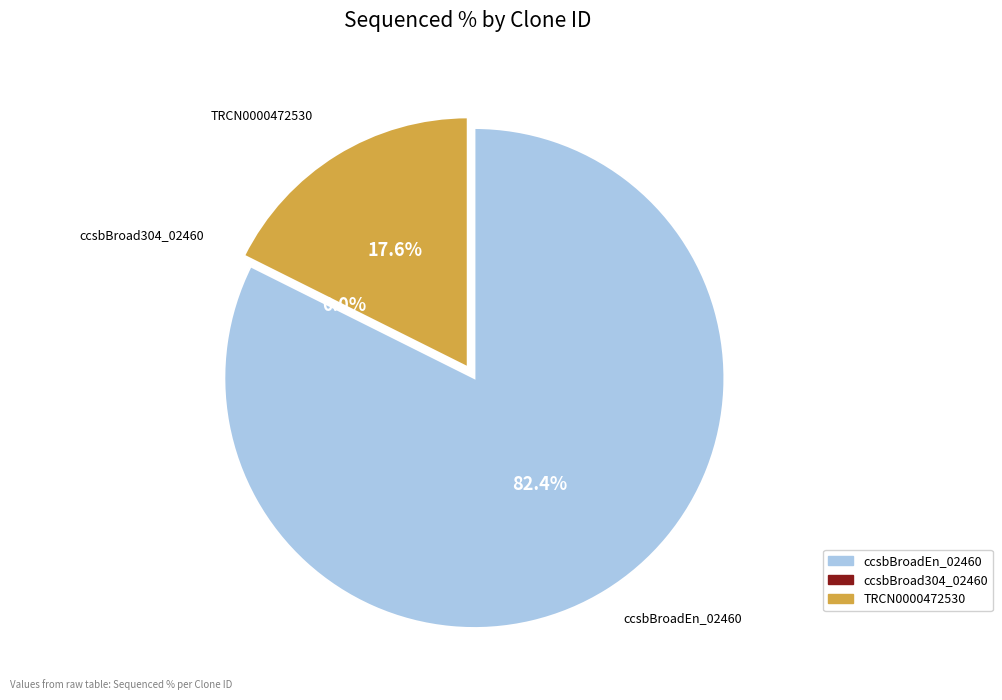

To the nearest percent, what is the combined percentage of ccsbBroadEn_02460 and ccsbBroad304_02460?

82%